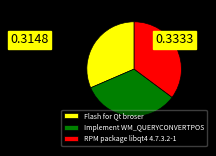

Approximately how many times larger is the value at Implement WM_QUERYCONVERTPOS compared to Flash for Qt broser?

1.1